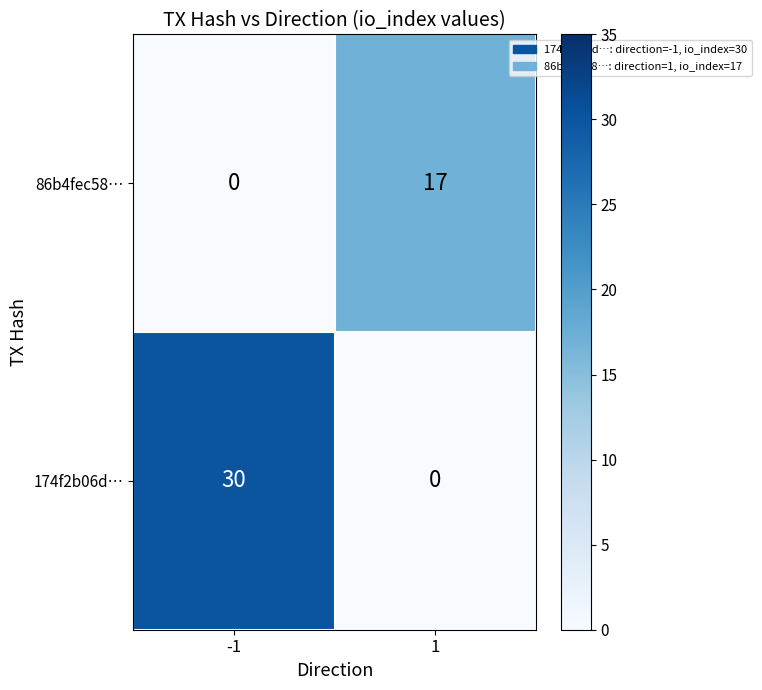

What is the difference between the 86b4fec58… values at 1 and -1?

17